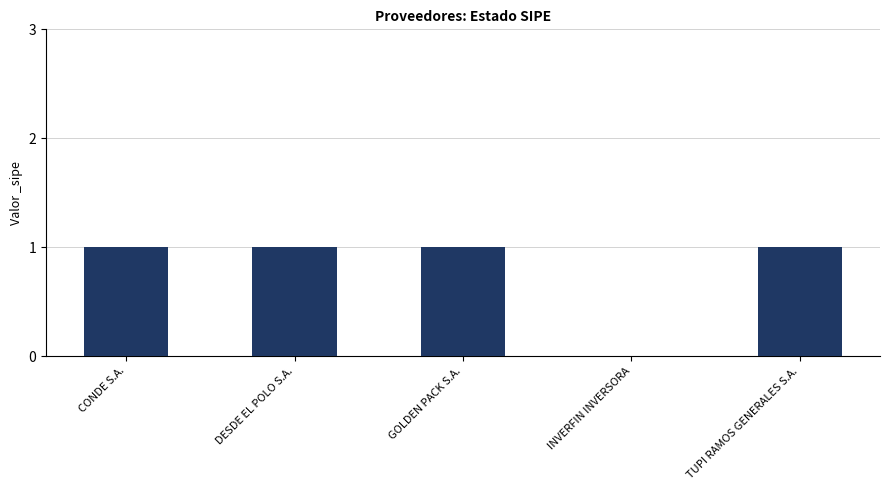

Reading left to right, transcribe all the data shown in this chart.

1	1	1	0	1